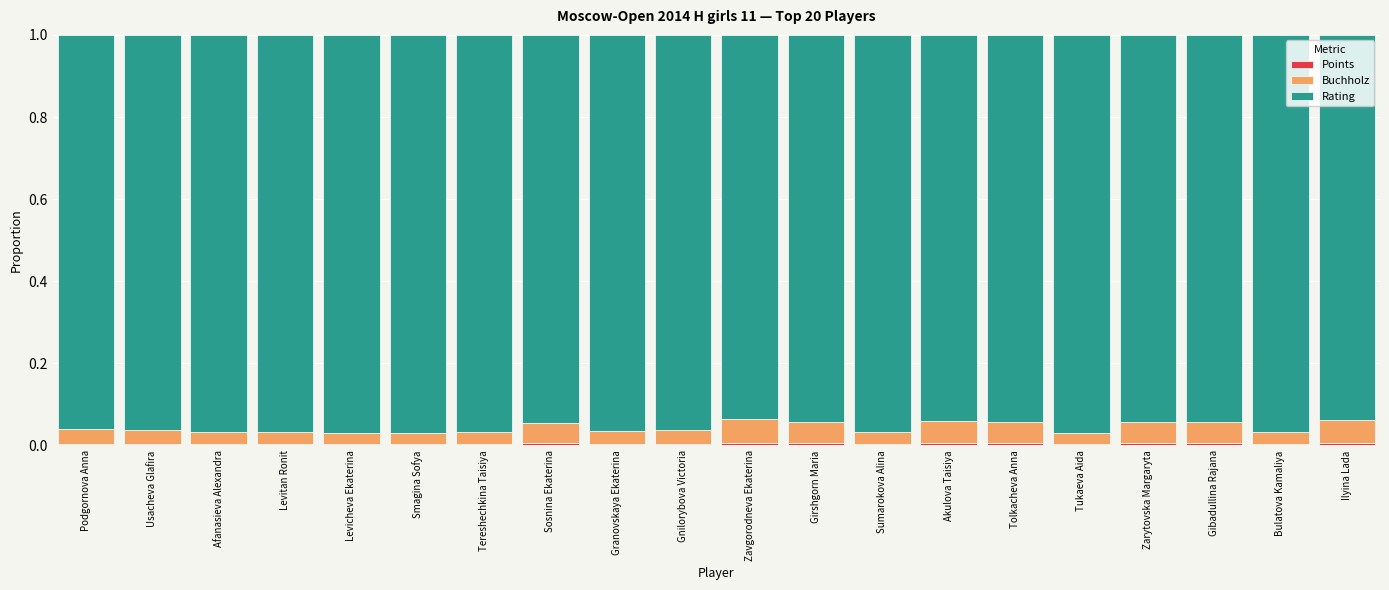

Does the chart contain stacked bars?

Yes